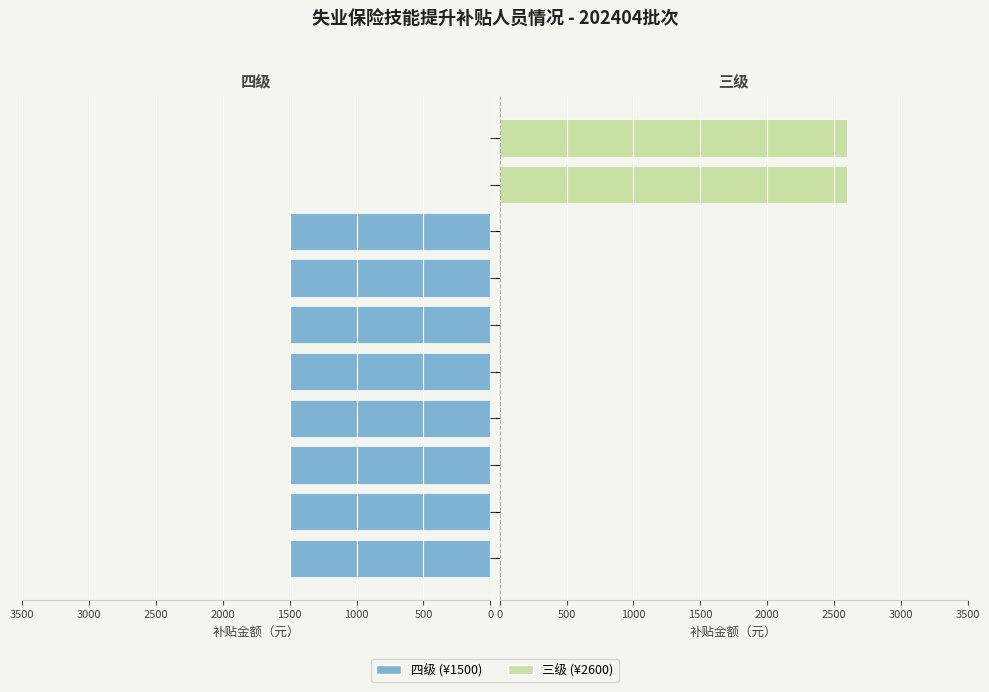

What is the label of the 1st bar from the right?

王霞